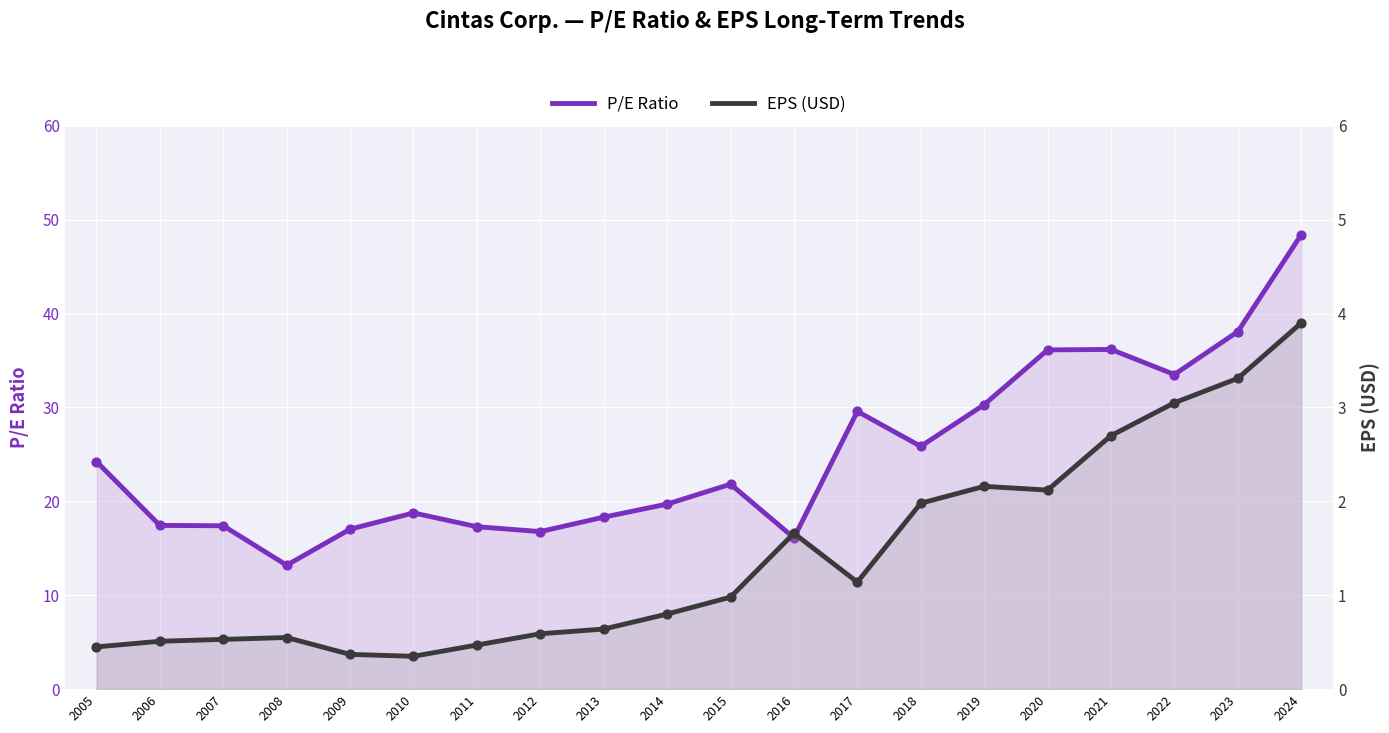

Is the value of EPS (USD) at 2016 greater than the value of P/E Ratio at 2006?

No